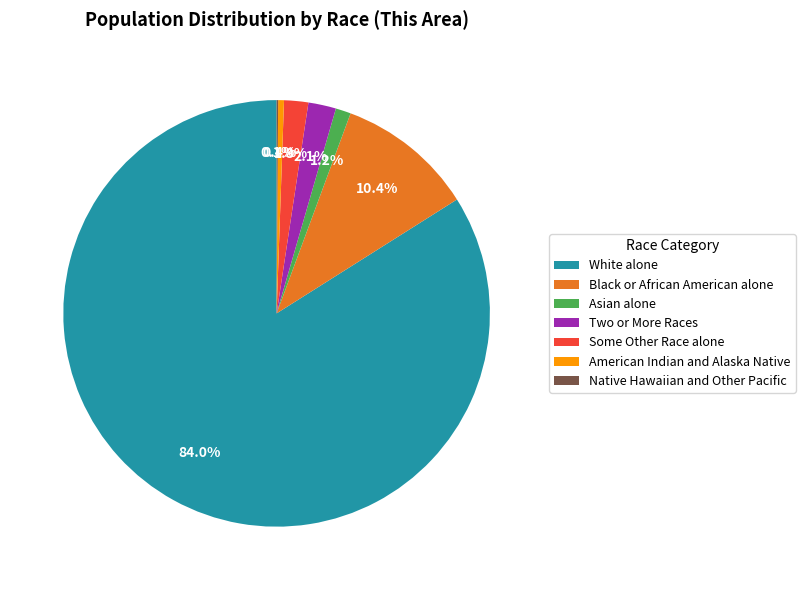

Combined, do Some Other Race alone and American Indian and Alaska Native account for over 50%?

No